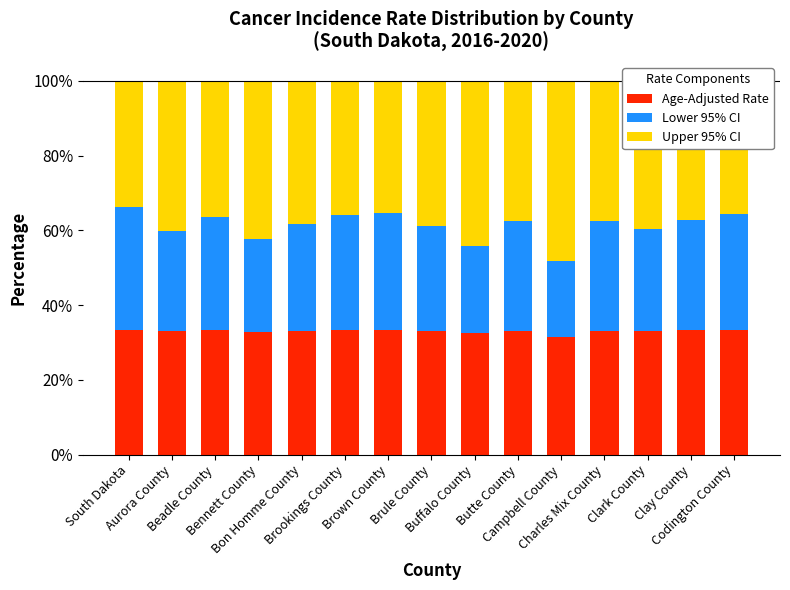

What is the maximum value for Age-Adjusted Rate?

33.3